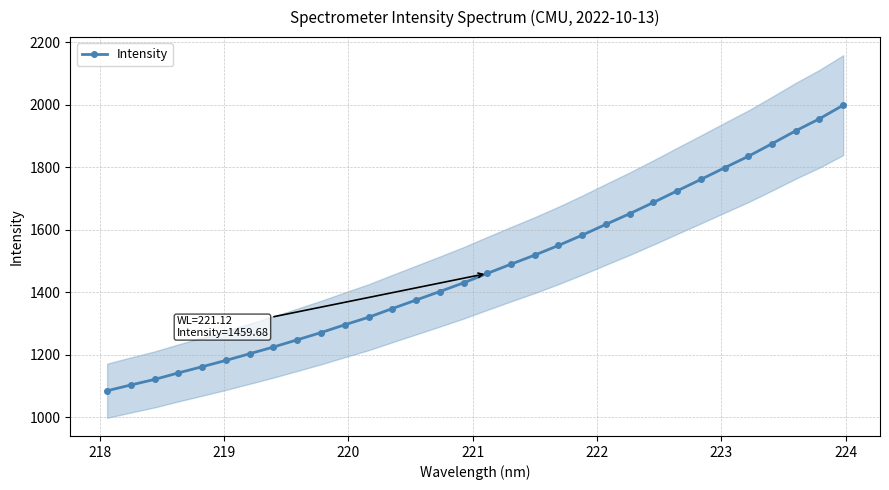

What is the maximum value for Intensity?

1998.3